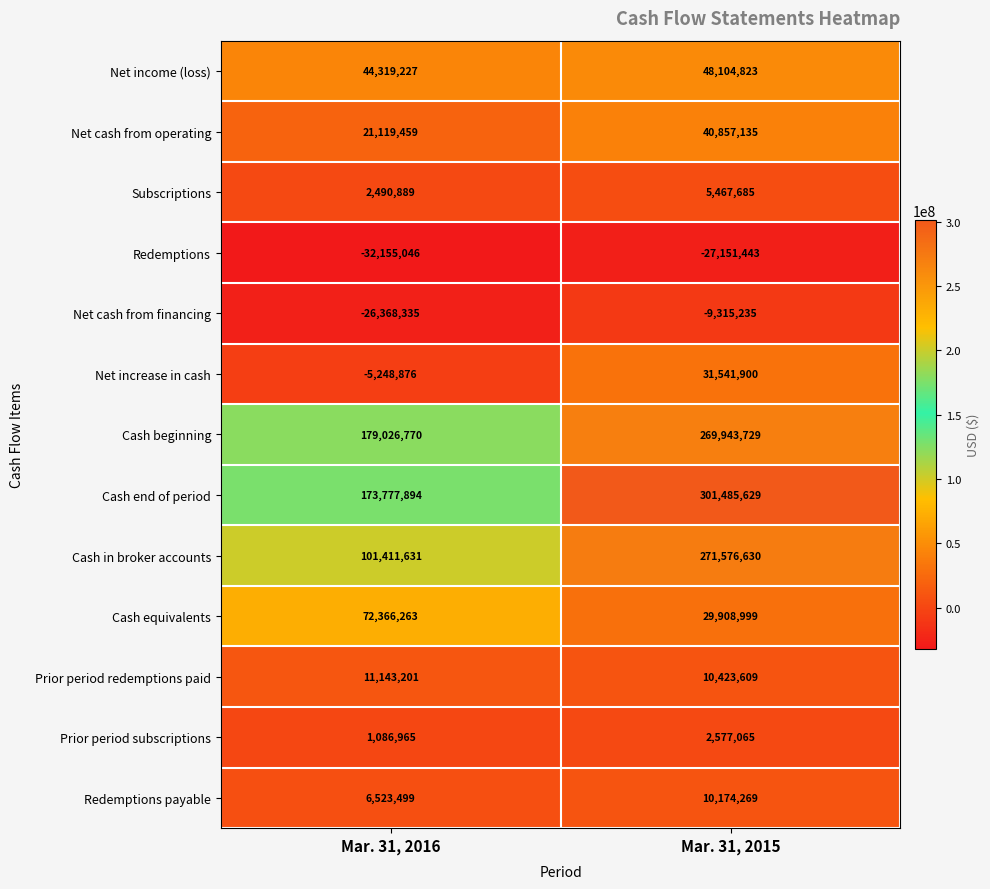

How many data points in Subscriptions are less than 5467685?

1